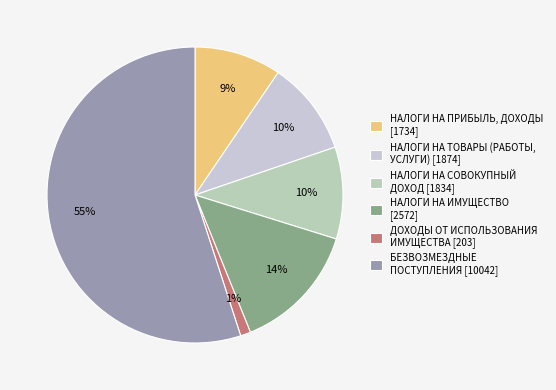

How many slices are in this pie chart?

6